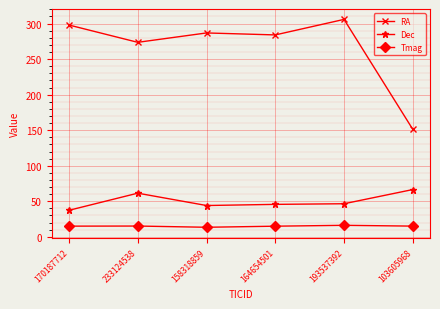

At which category is the sum across all series the highest?

193537392